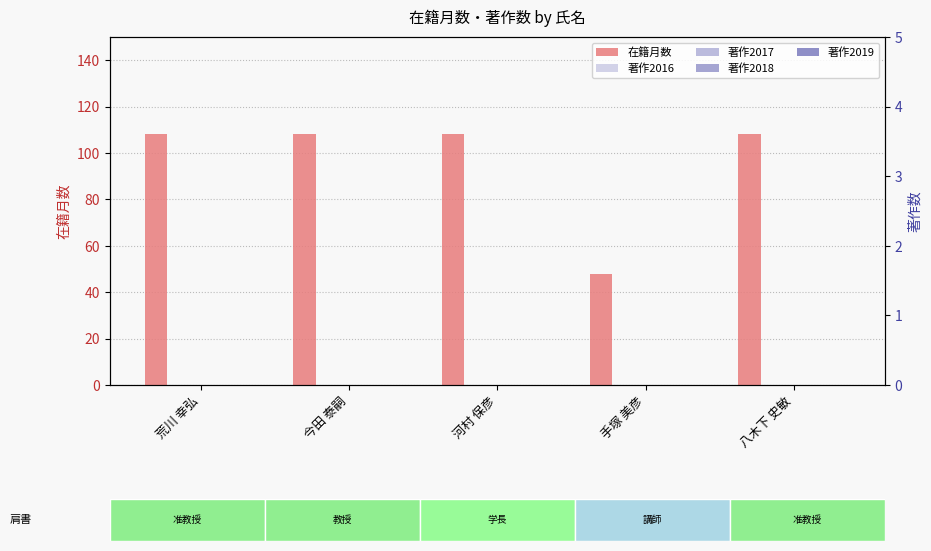

What is the approximate value of 在籍月数 at 荒川 幸弘, to the nearest 10?

110